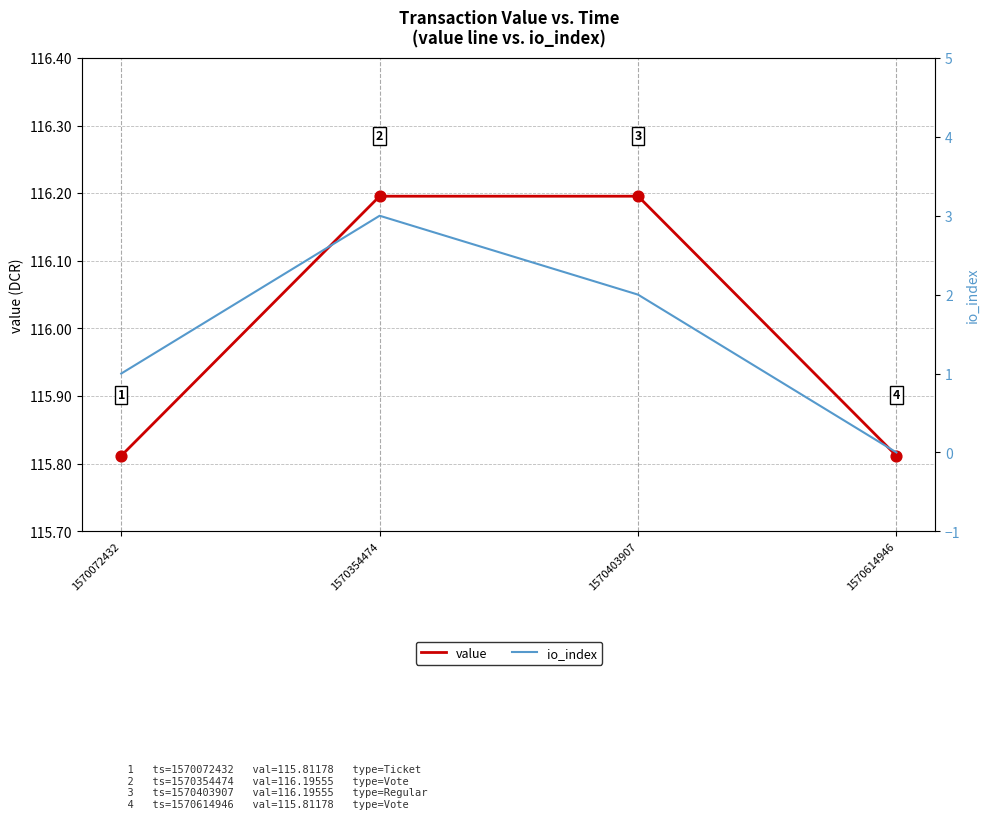

What are all the series names shown in the legend?

value, io_index